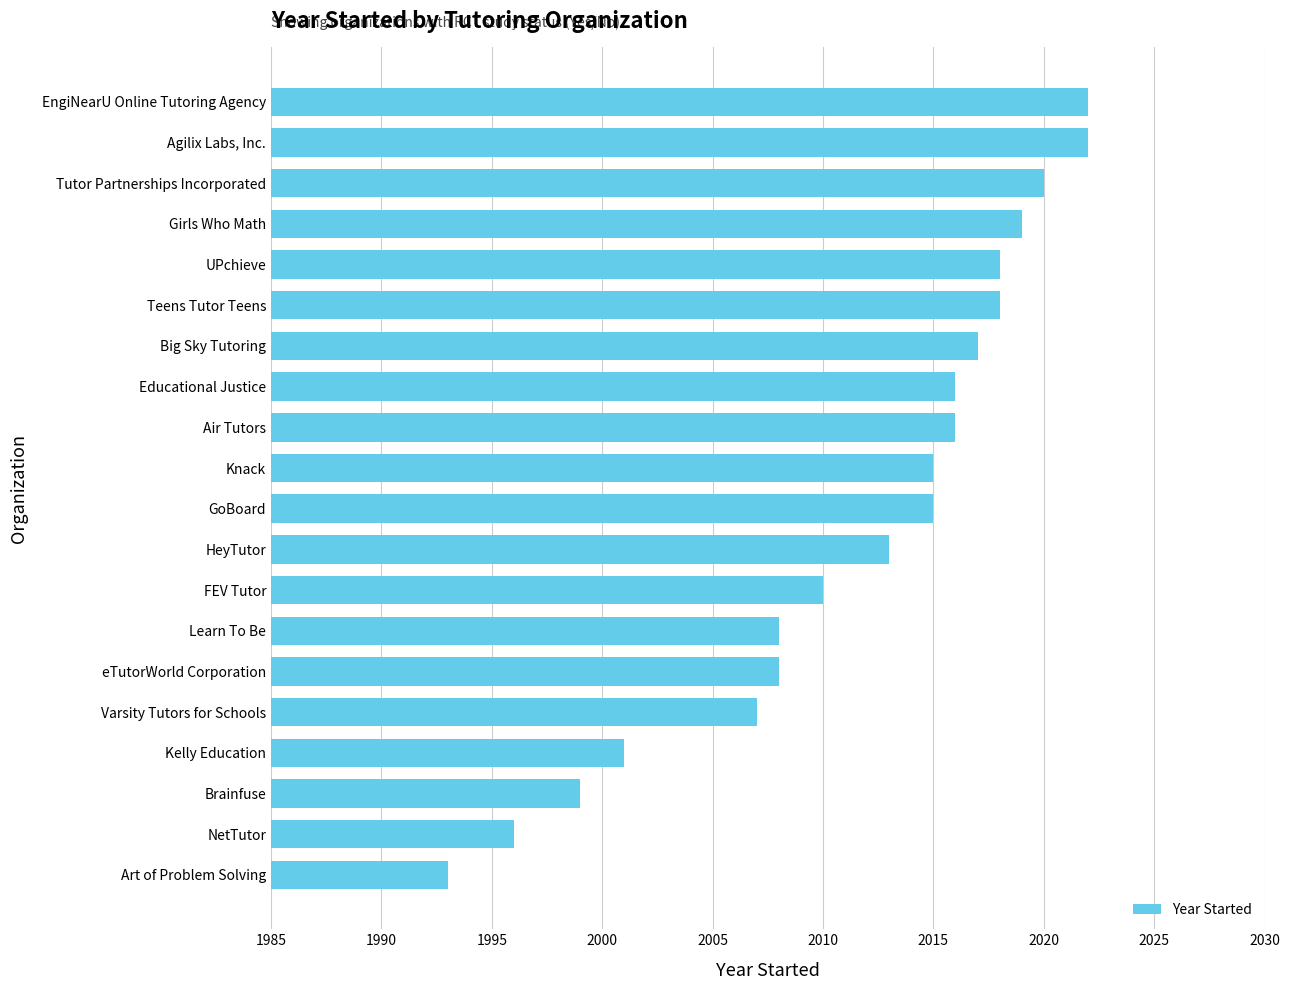

Reading top to bottom, extract all data points from this chart.

EngiNearU Online Tutoring Agency=2022	Agilix Labs, Inc.=2022	Tutor Partnerships Incorporated=2020	Girls Who Math=2019	UPchieve=2018	Teens Tutor Teens=2018	Big Sky Tutoring=2017	Educational Justice=2016	Air Tutors=2016	Knack=2015	GoBoard=2015	HeyTutor=2013	FEV Tutor=2010	Learn To Be=2008	eTutorWorld Corporation=2008	Varsity Tutors for Schools=2007	Kelly Education=2001	Brainfuse=1999	NetTutor=1996	Art of Problem Solving=1993